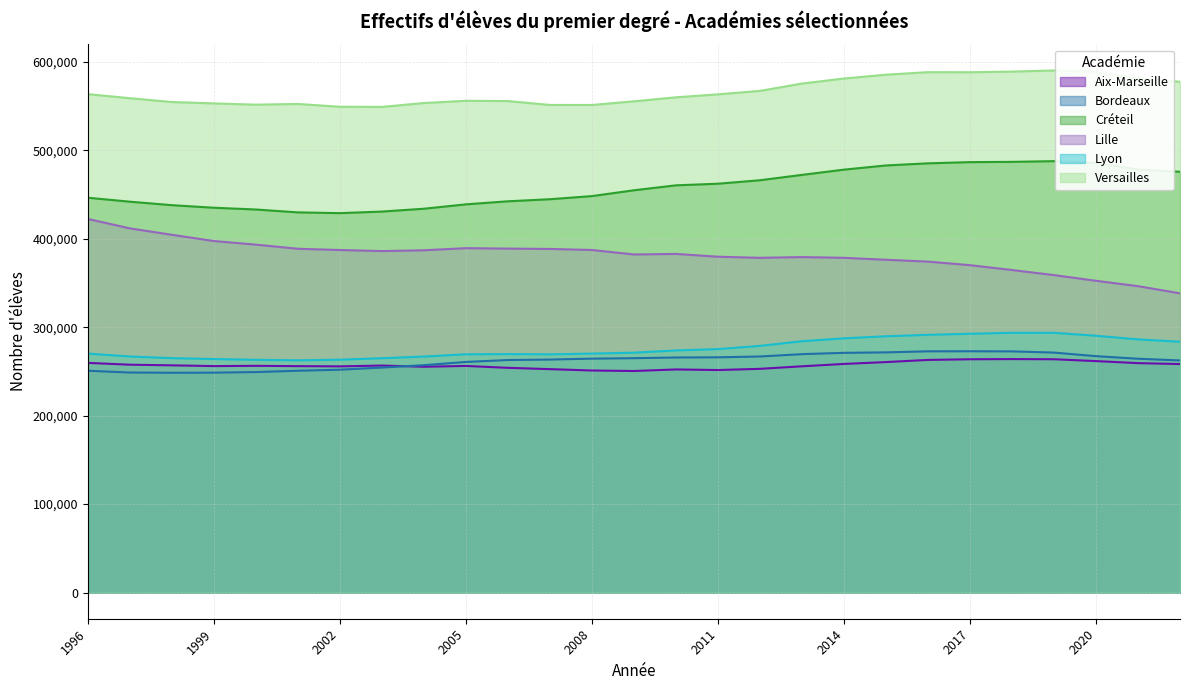

List the labels in order of Lyon value, largest first.

2018, 2019, 2017, 2016, 2020, 2015, 2014, 2021, 2013, 2022, 2012, 2011, 2010, 2009, 2008, 1996, 2006, 2005, 2007, 1997, 2004, 1998, 2003, 1999, 2002, 2000, 2001